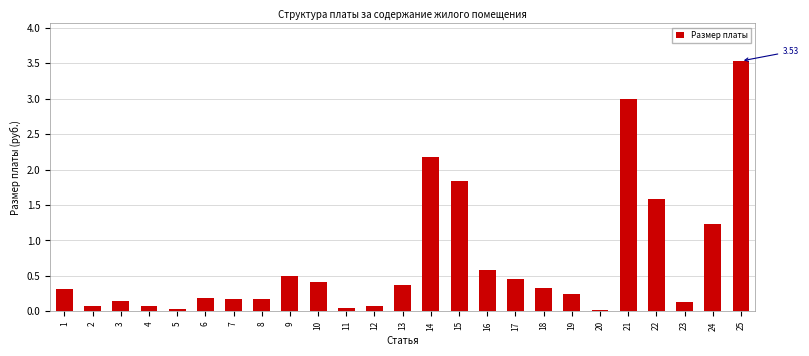

What is the difference between the maximum and minimum values?

3.5